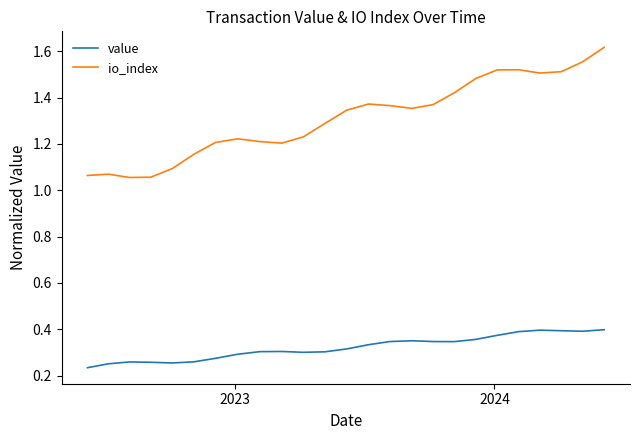

List the series in order of their overall mean, lowest first.

value, io_index